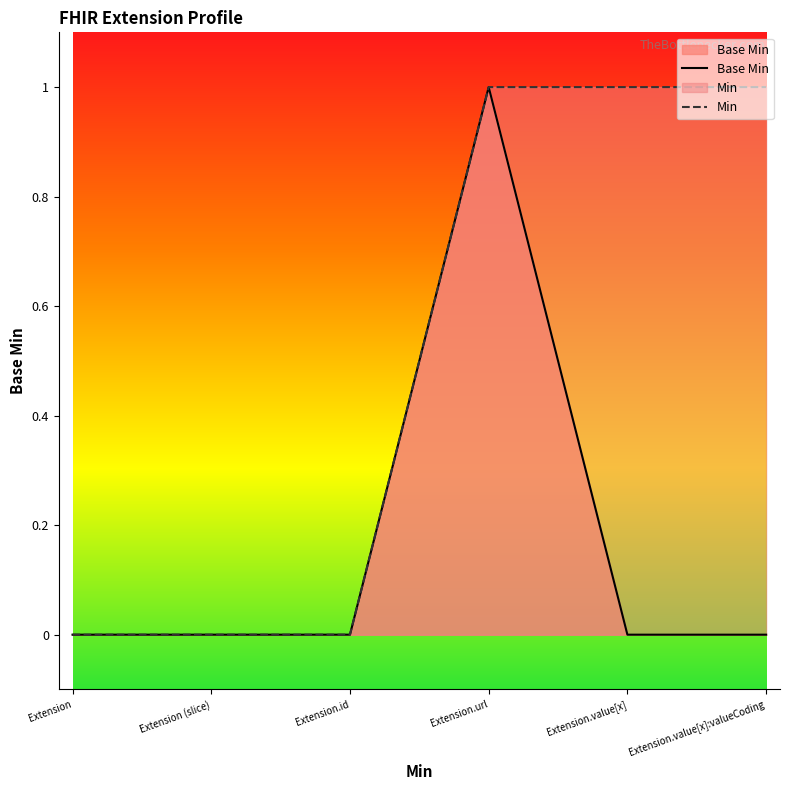

How many data points does each series have?

6